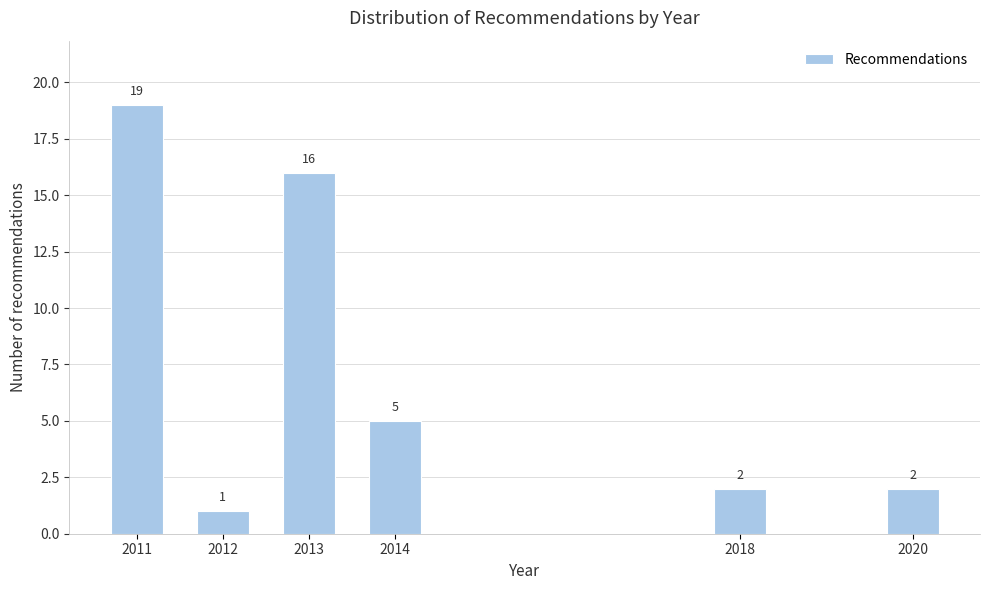

Reading left to right, transcribe all the data shown in this chart.

2011=19	2012=1	2013=16	2014=5	2018=2	2020=2